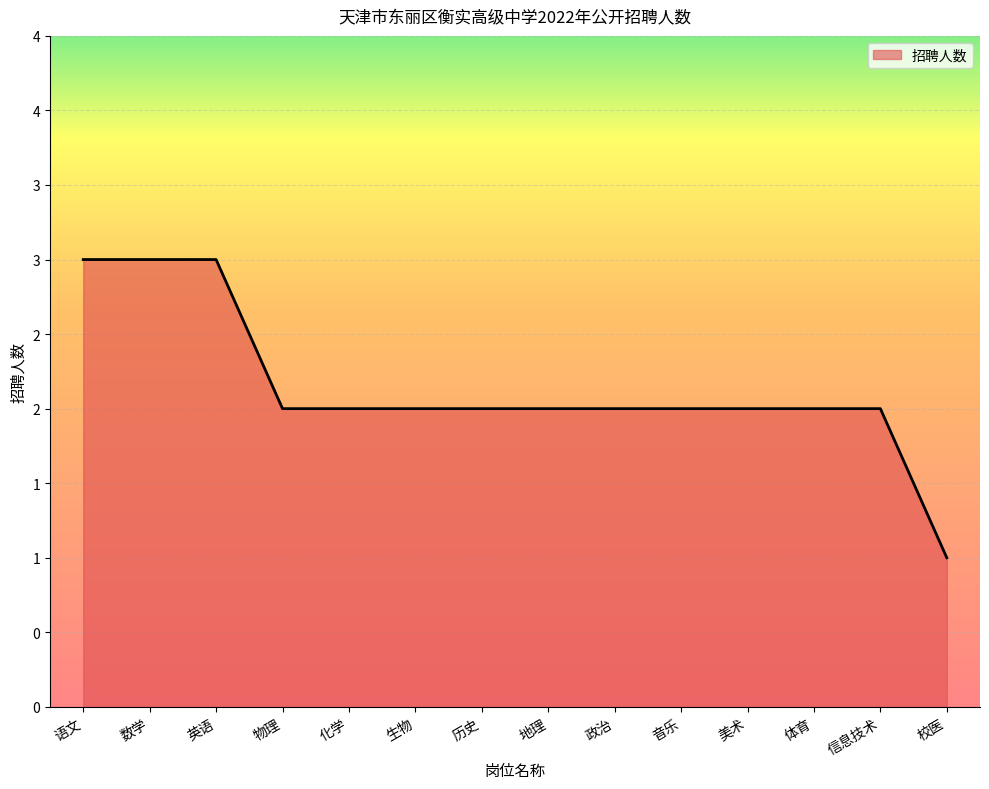

What is the difference between the values at 化学 and 校医?

1